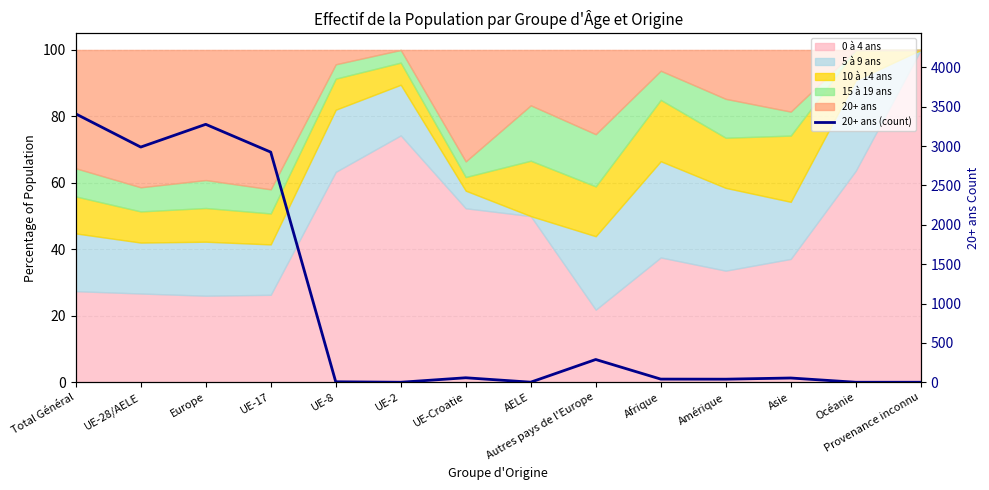

Reading left to right, list all the values displayed in this chart.

Total Général=3410	UE-28/AELE=2988	Europe=3277	UE-17=2924	UE-8=6	UE-2=0	UE-Croatie=57	AELE=1	Autres pays de l'Europe=289	Afrique=40	Amérique=39	Asie=54	Océanie=0	Provenance inconnu=0